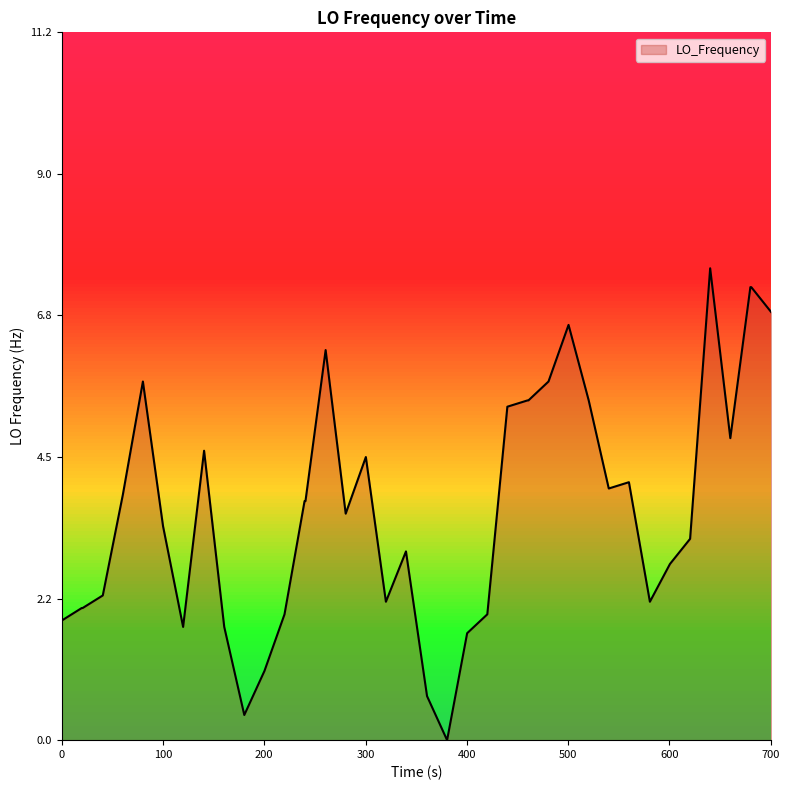

What is the maximum value shown in the chart?

7.5